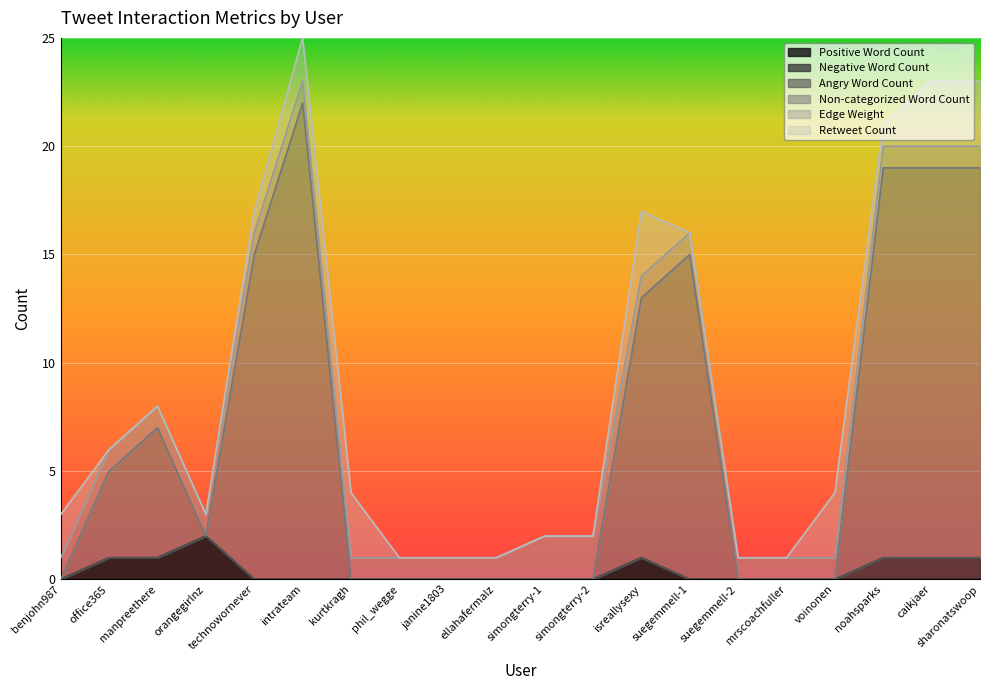

How many interior local peaks does the Non-categorized Word Count series have?

3